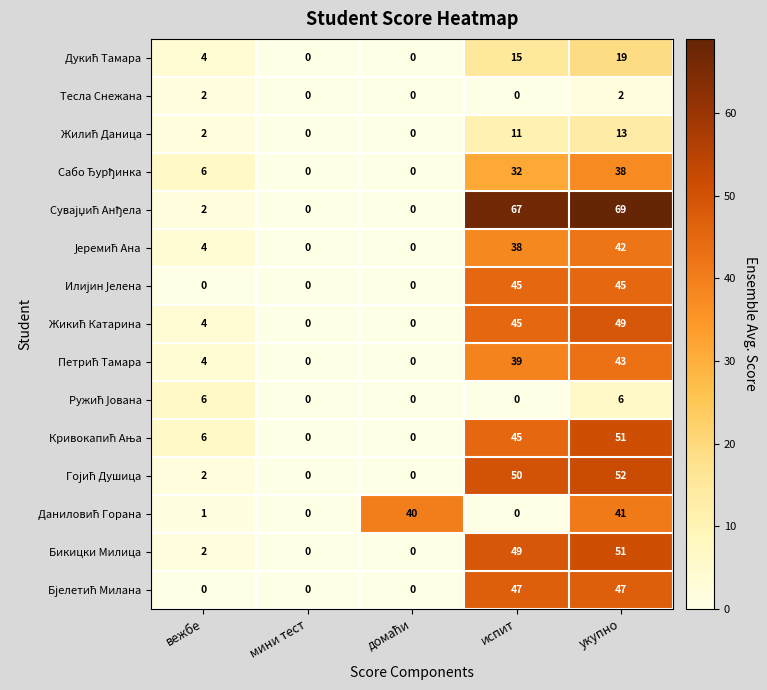

What is the difference between the highest and lowest values at вежбе?

6